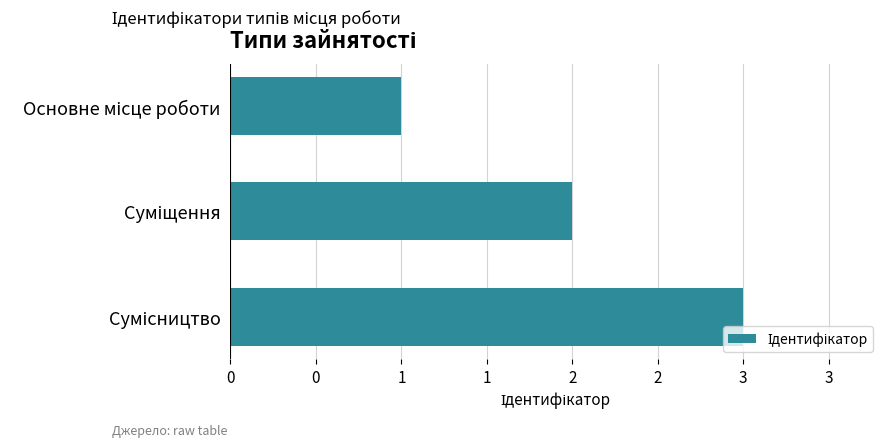

How many series are shown in this chart?

1